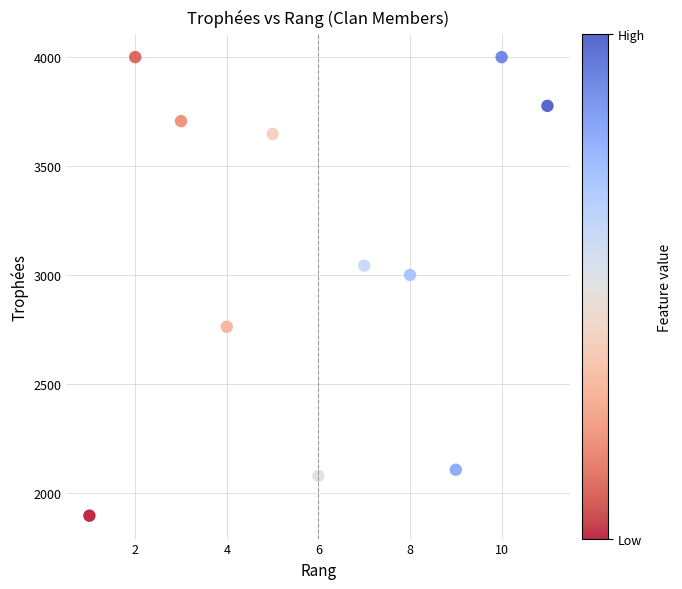

What is the average X value?

6